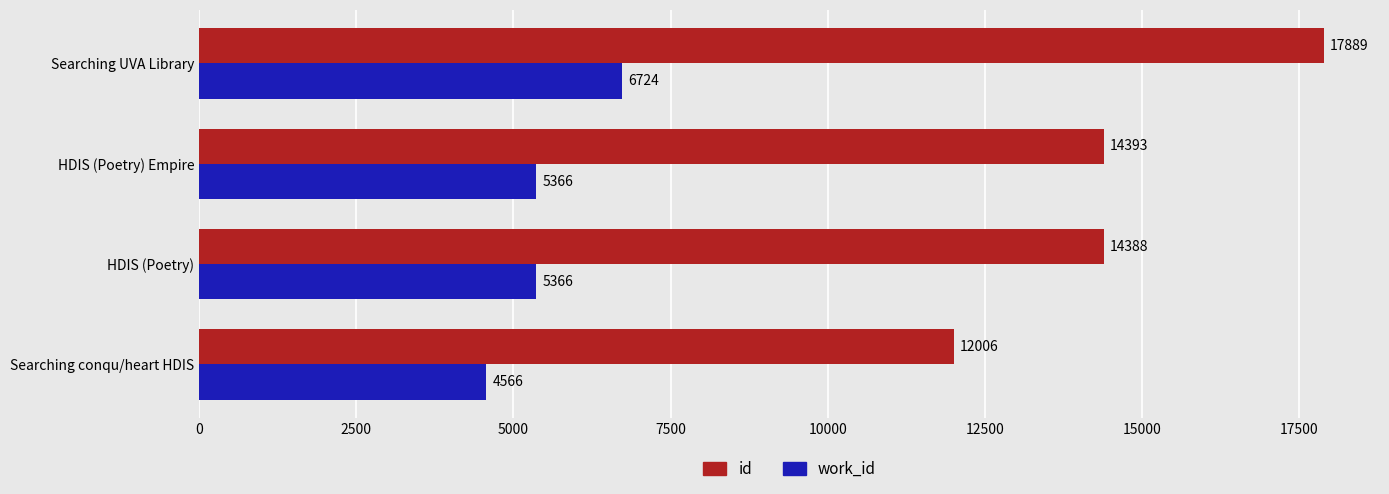

What is the difference between the maximum and minimum values in the id series?

5883